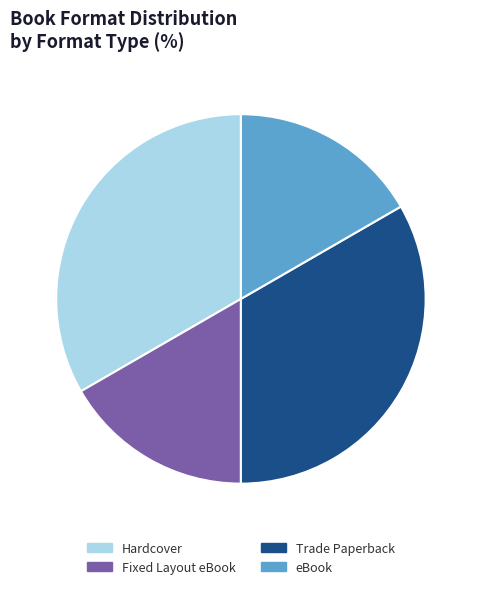

Combined, do Trade Paperback and Hardcover account for over 50%?

Yes